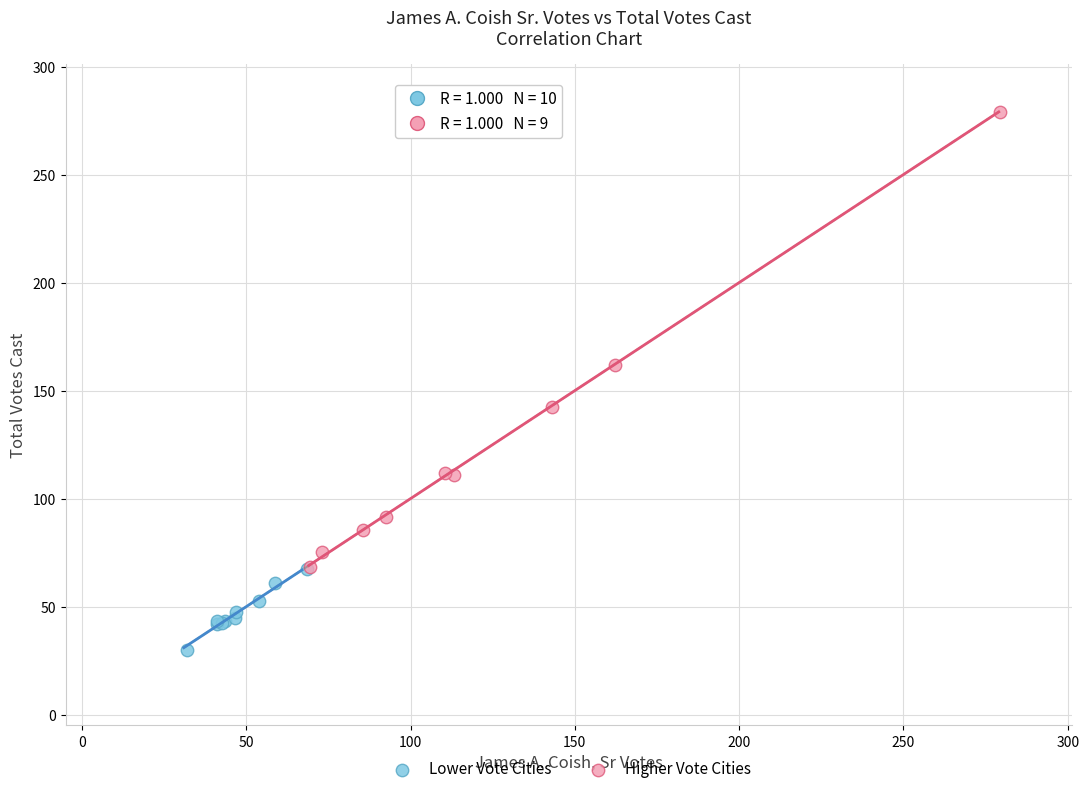

Which series reaches the maximum Y coordinate?

Higher Vote Cities